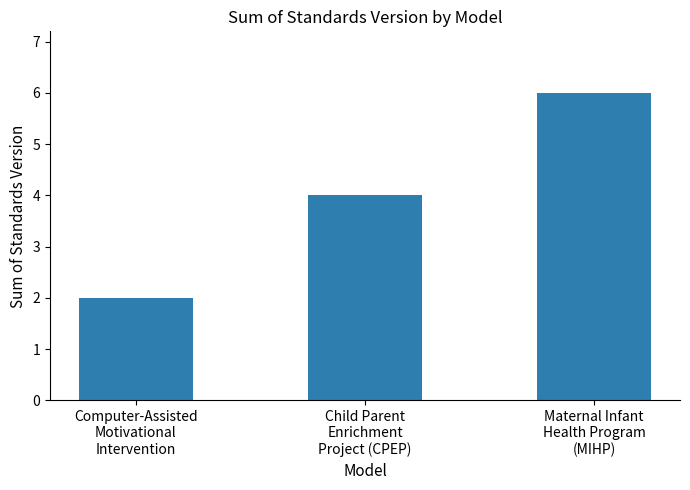

What is the change in value from Computer-Assisted
Motivational
Intervention to Maternal Infant
Health Program
(MIHP)?

+4